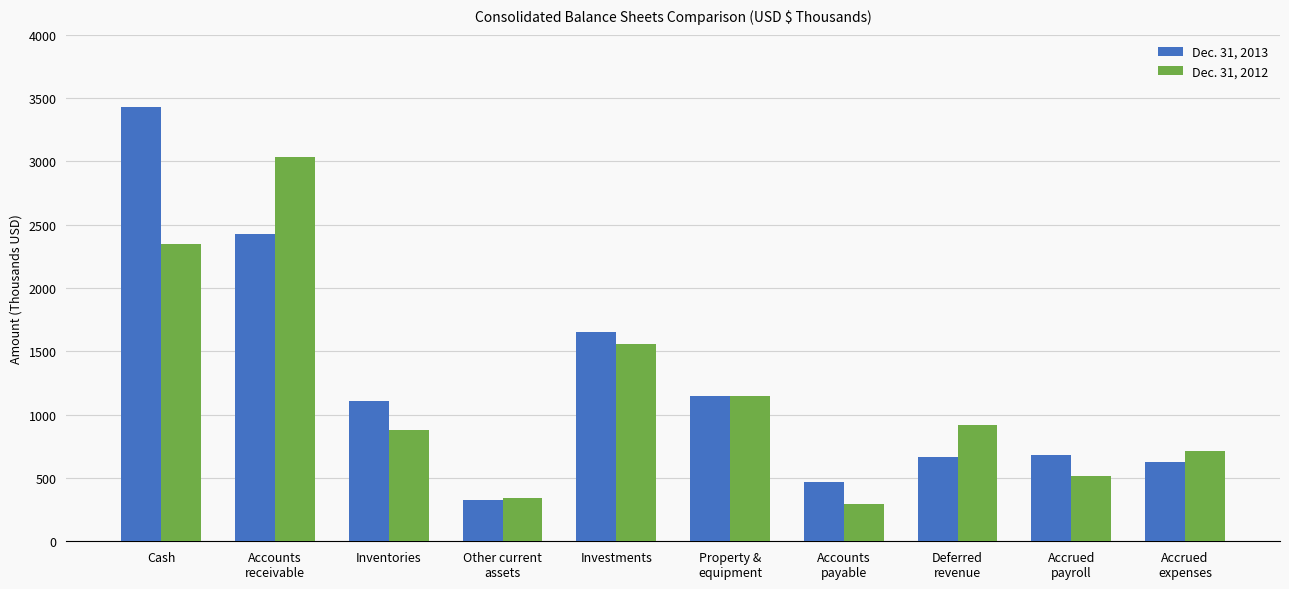

Which series has the widest spread of values?

Dec. 31, 2013